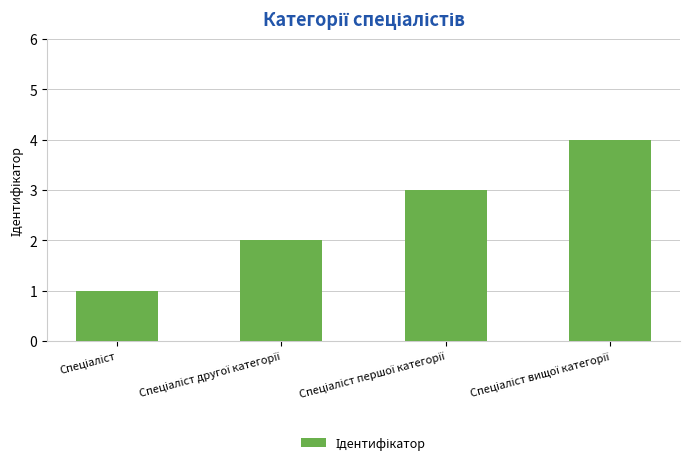

How many bars are there in total?

4